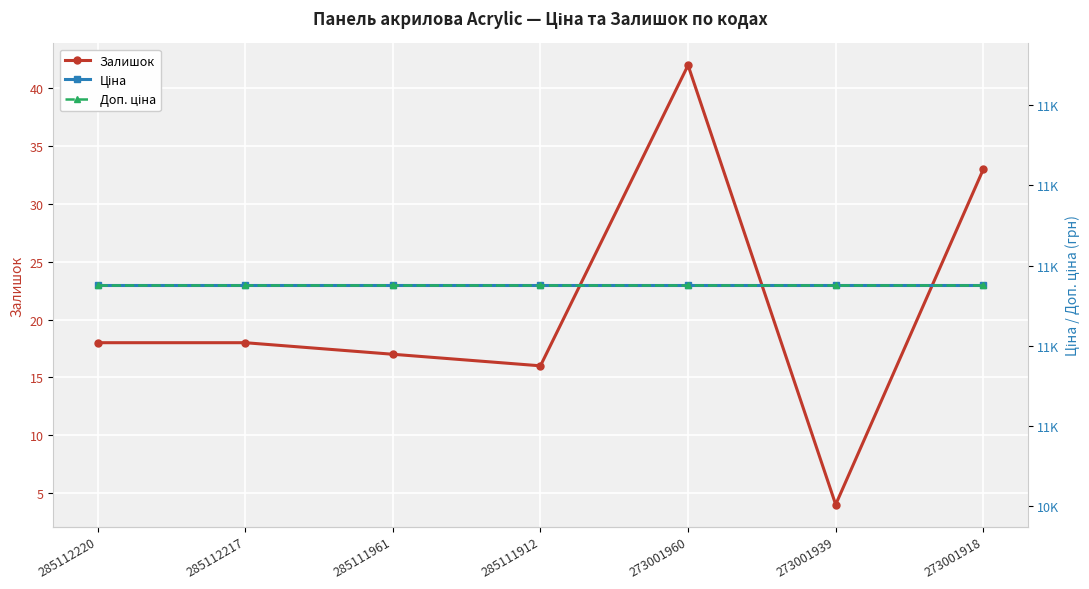

Reading right to left, what are all the values shown in this chart?

Залишок: 273001918=33.0	273001939=4.0	273001960=42.0	285111912=16.0	285111961=17.0	285112217=18.0	285112220=18.0
Ціна: 273001918=10952.0	273001939=10952.0	273001960=10952.0	285111912=10952.0	285111961=10952.0	285112217=10952.0	285112220=10952.0
Доп. ціна: 273001918=10952.0	273001939=10952.0	273001960=10952.0	285111912=10952.0	285111961=10952.0	285112217=10952.0	285112220=10952.0